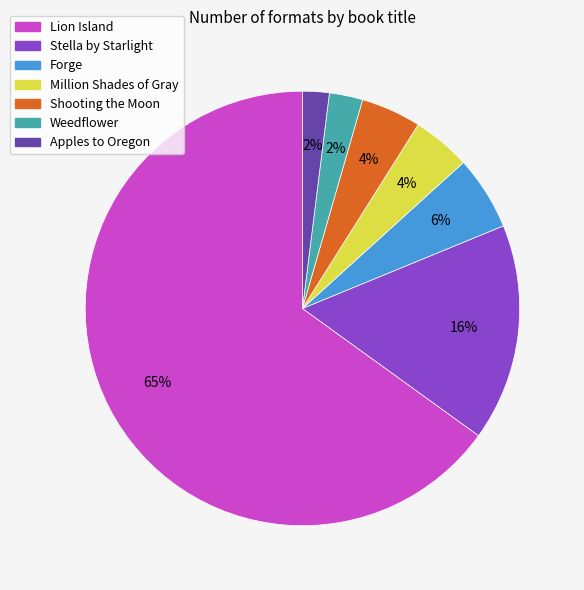

Between Forge and Weedflower, which is larger?

Forge